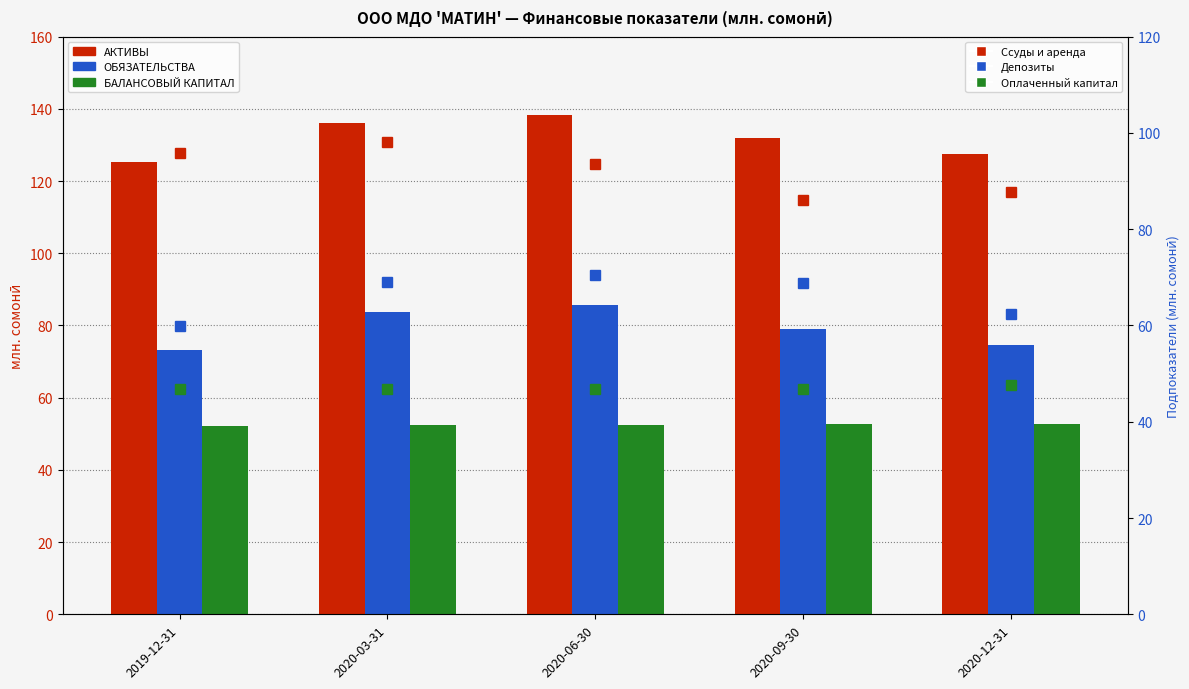

What is the spread (max minus min) of values at 2019-12-31?

78.4